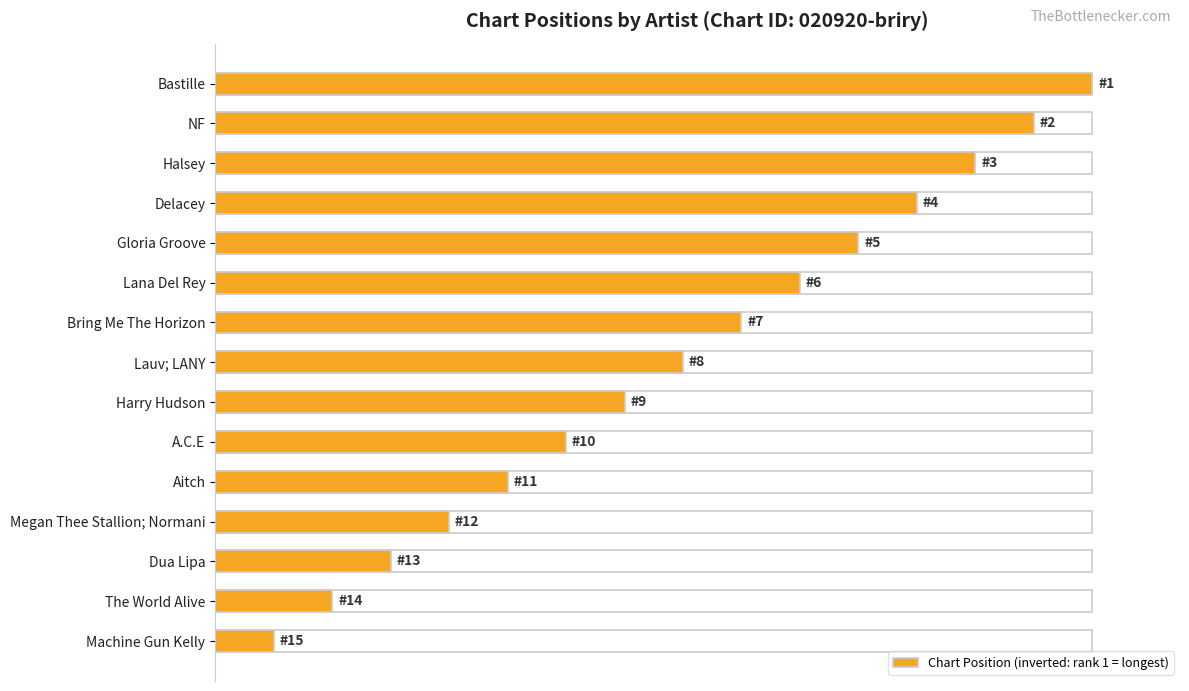

Count the number of data series in this chart.

1